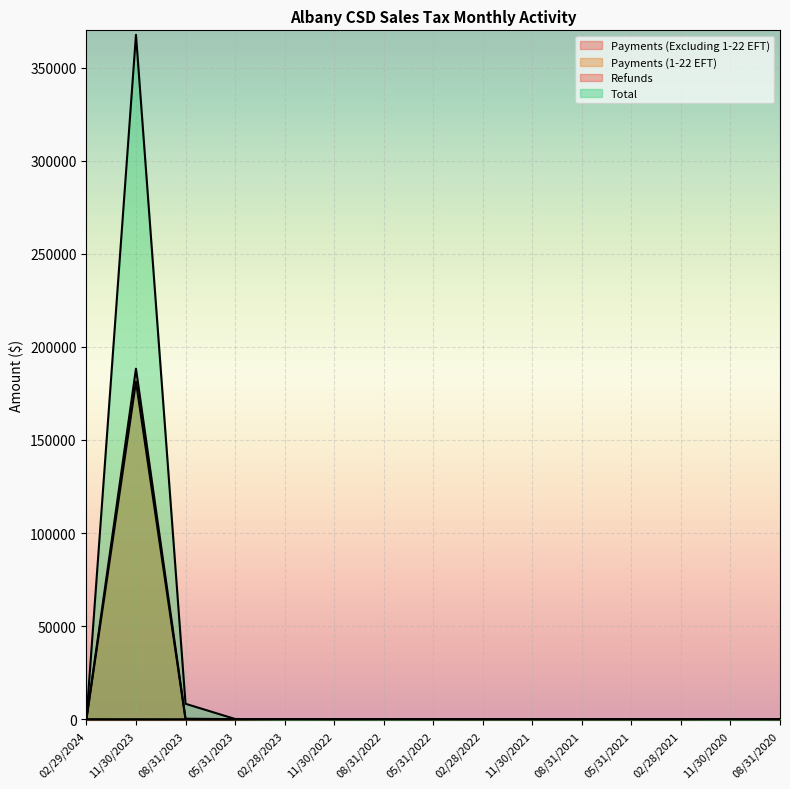

What is the total value across all series at 02/28/2022?

8.0